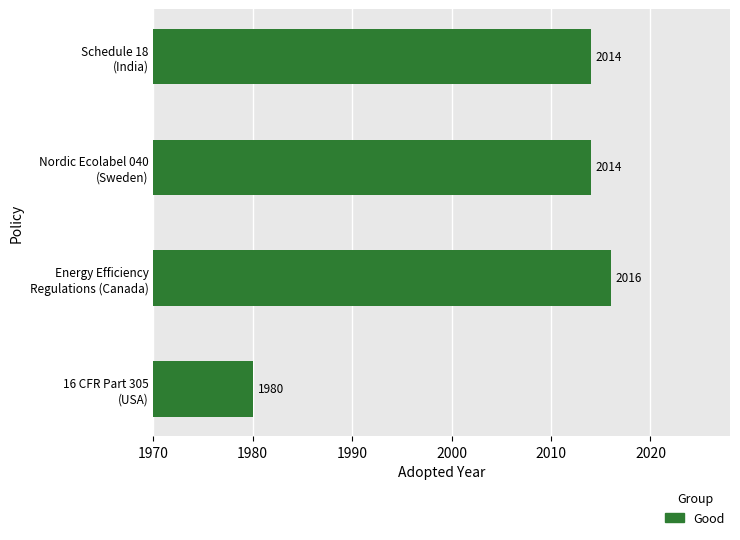

Reading bottom to top, transcribe all the data shown in this chart.

1980	2016	2014	2014